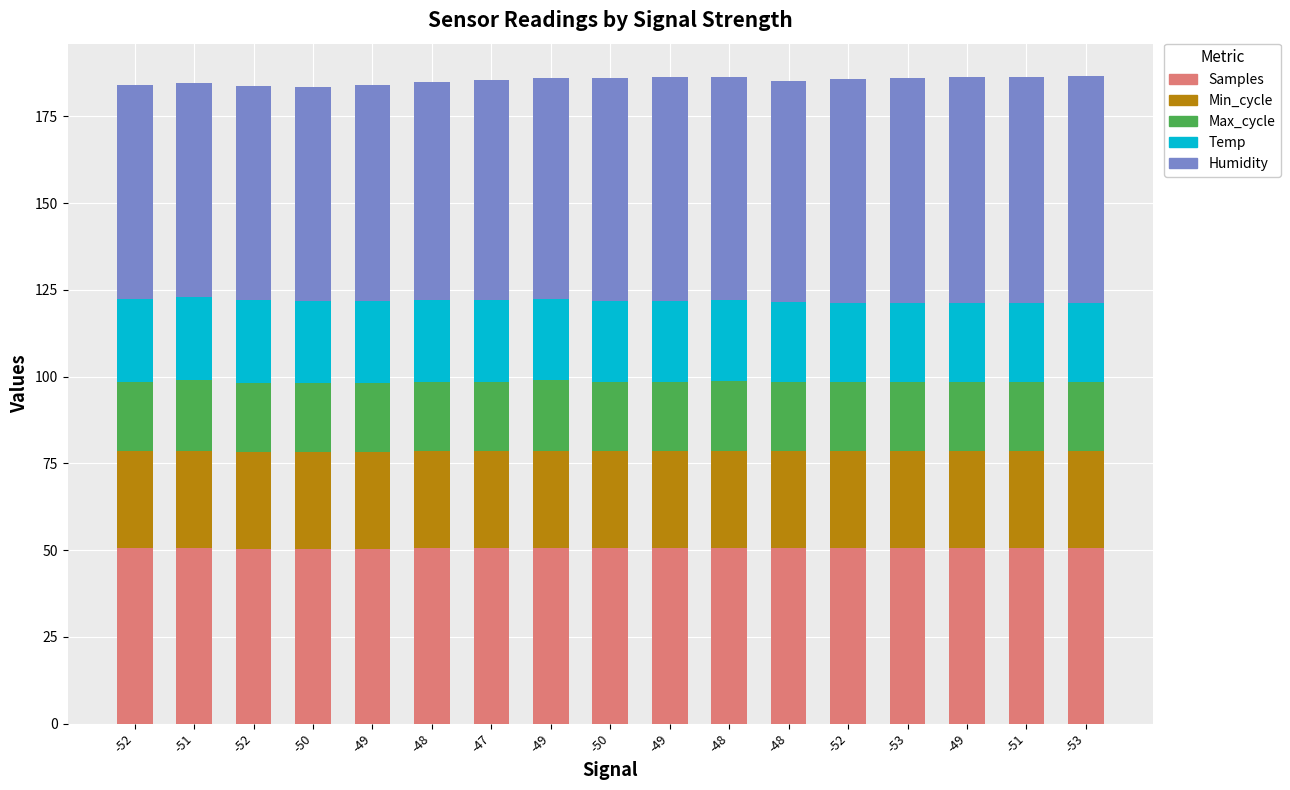

How many bars are there in total?

17